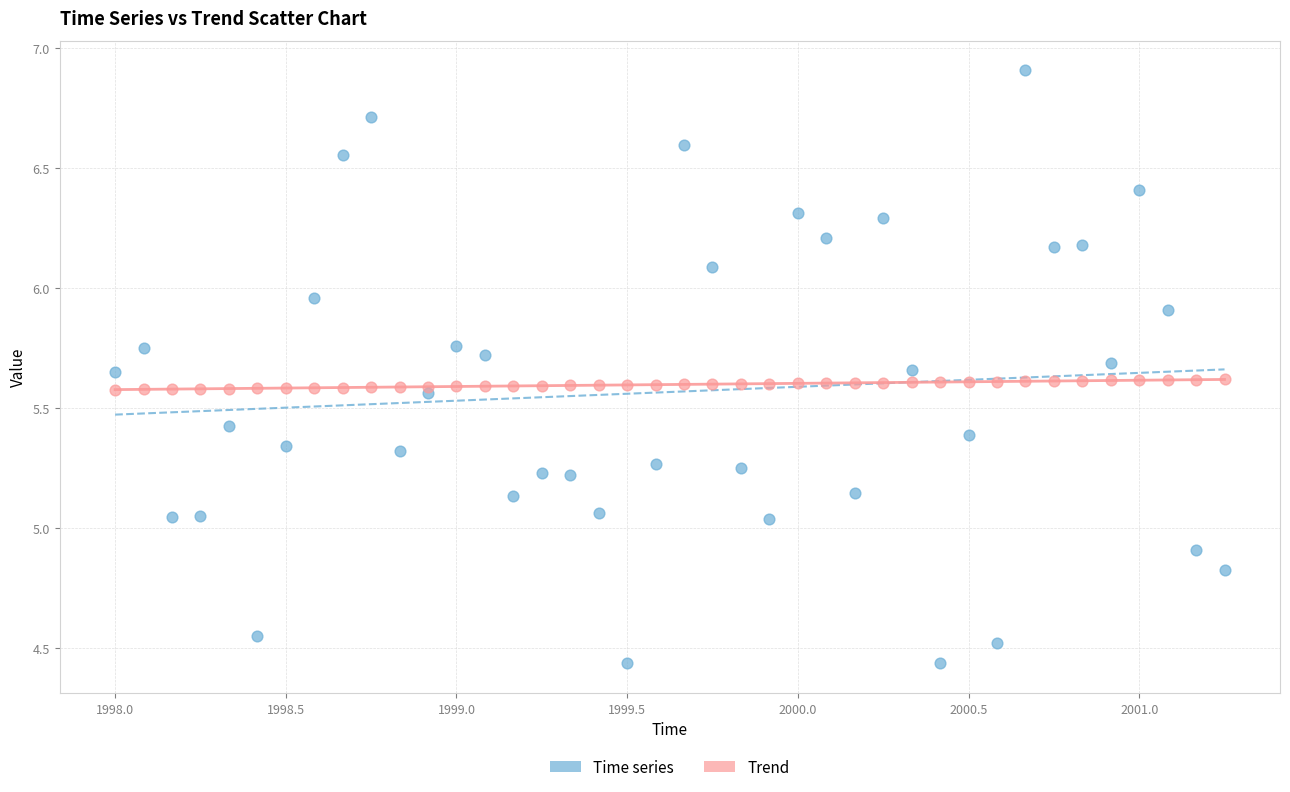

What is the X range (max minus min) for the scatter plot?

3.2